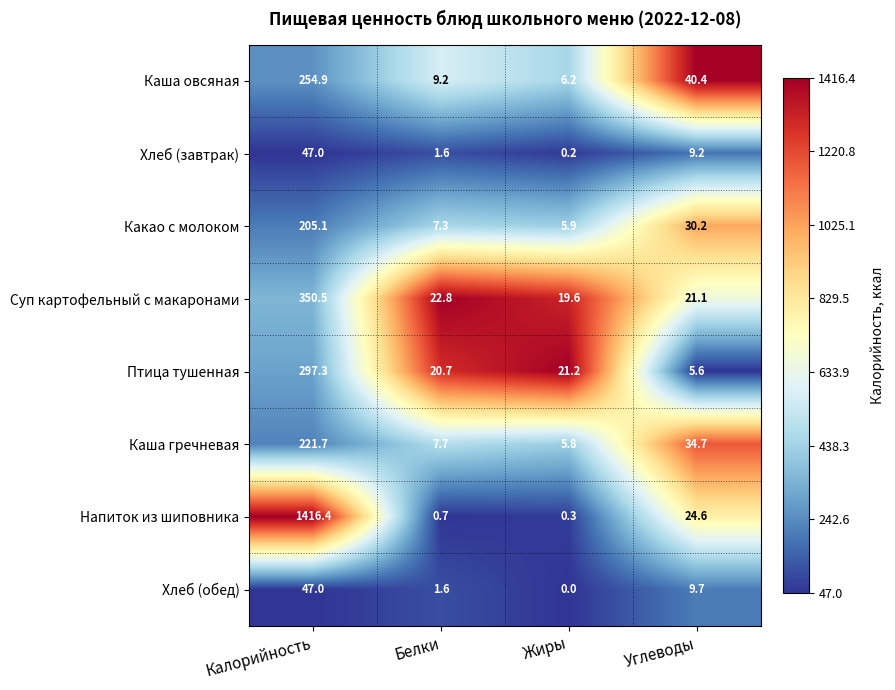

The Каша овсяная series shows 392.4 at Калорийность. True or false?

False